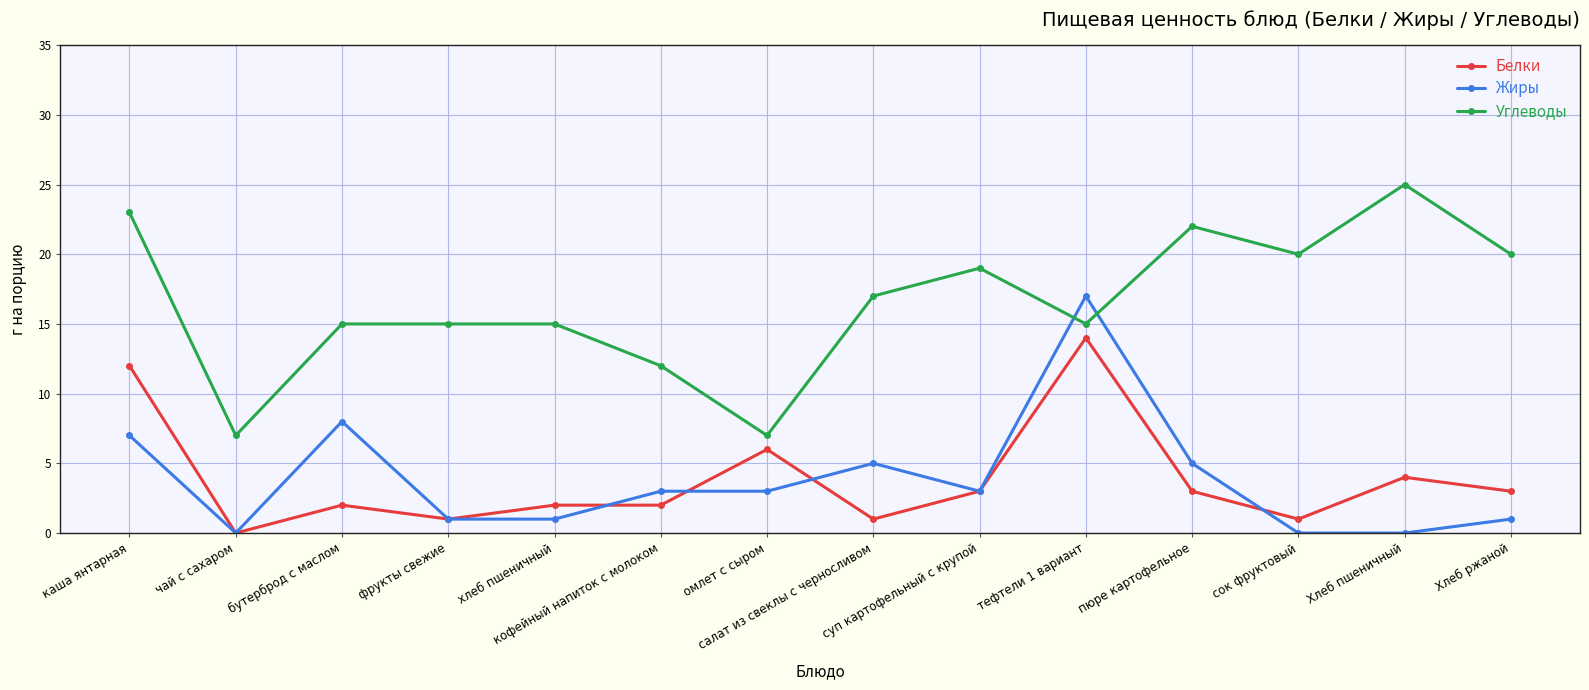

True or false: Углеводы and Жиры cross at least once.

True